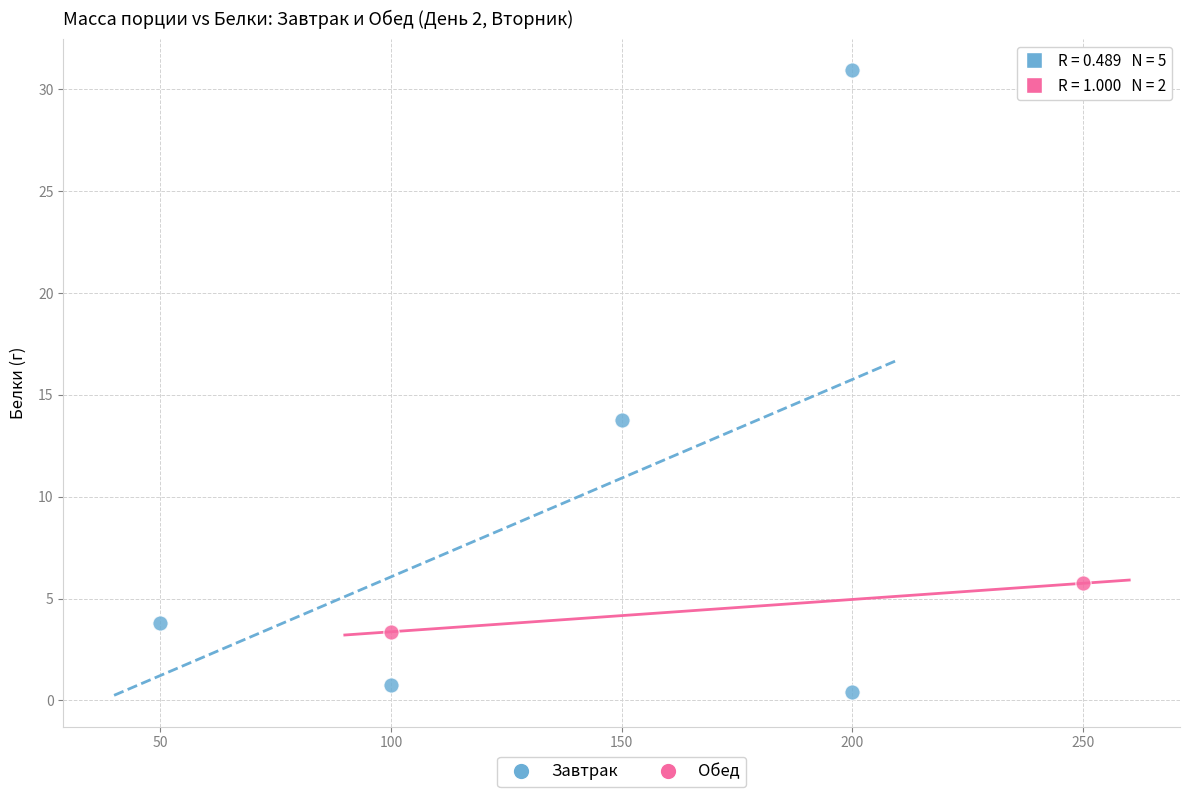

What are all the series names shown in the legend?

Завтрак, Обед